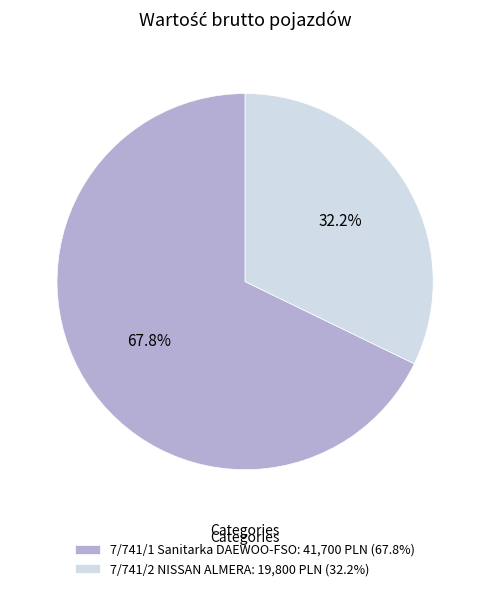

Between 7/741/1 Sanitarka DAEWOO-FSO and 7/741/2 NISSAN ALMERA, which is larger?

7/741/1 Sanitarka DAEWOO-FSO